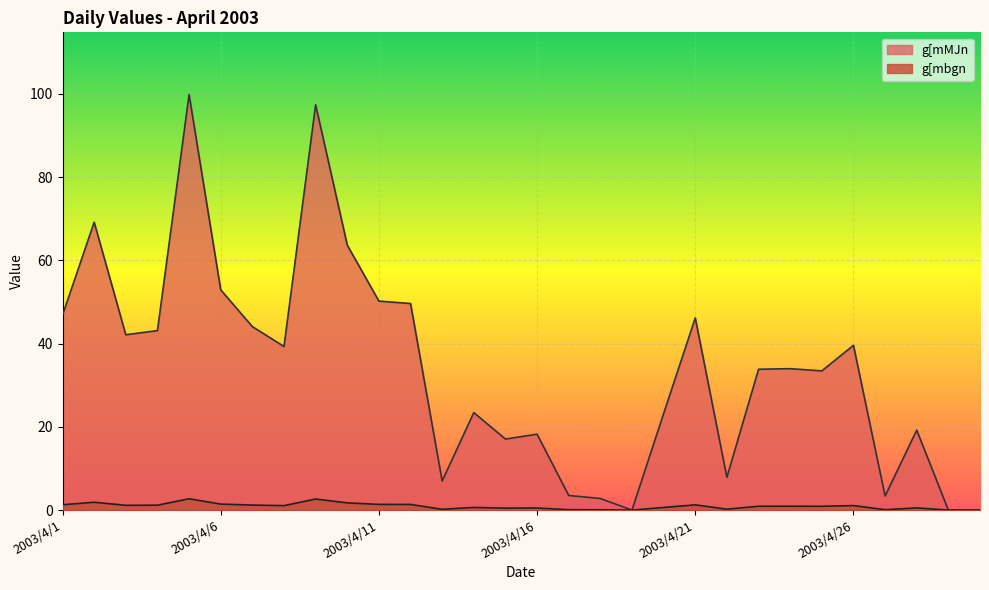

True or false: g[mbgn and g[mMJn cross at least once.

False